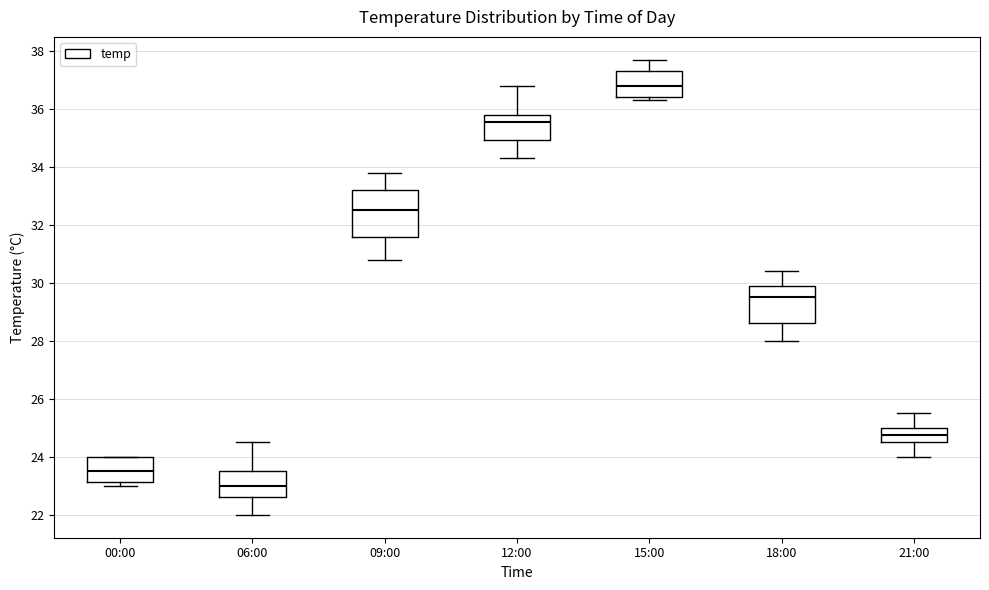

Which box is the tallest, from its lower edge to its upper edge?

09:00